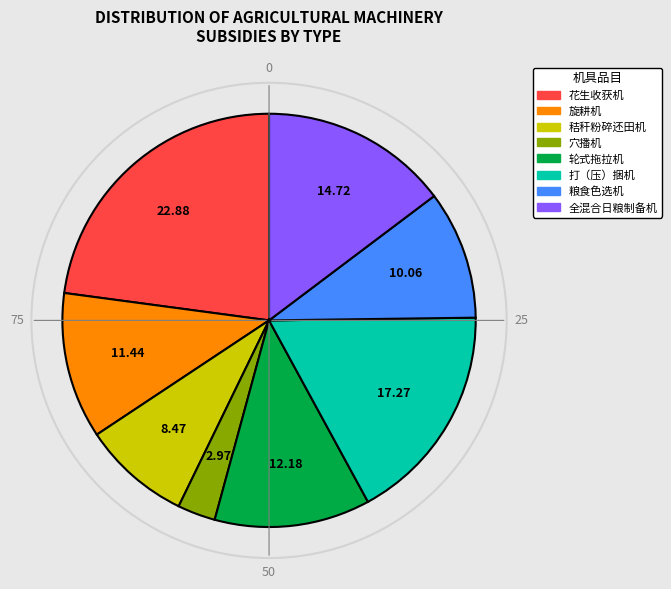

Rank the categories by value from highest to lowest.

花生收获机, 打（压）捆机, 全混合日粮制备机, 轮式拖拉机, 旋耕机, 粮食色选机, 秸秆粉碎还田机, 穴播机